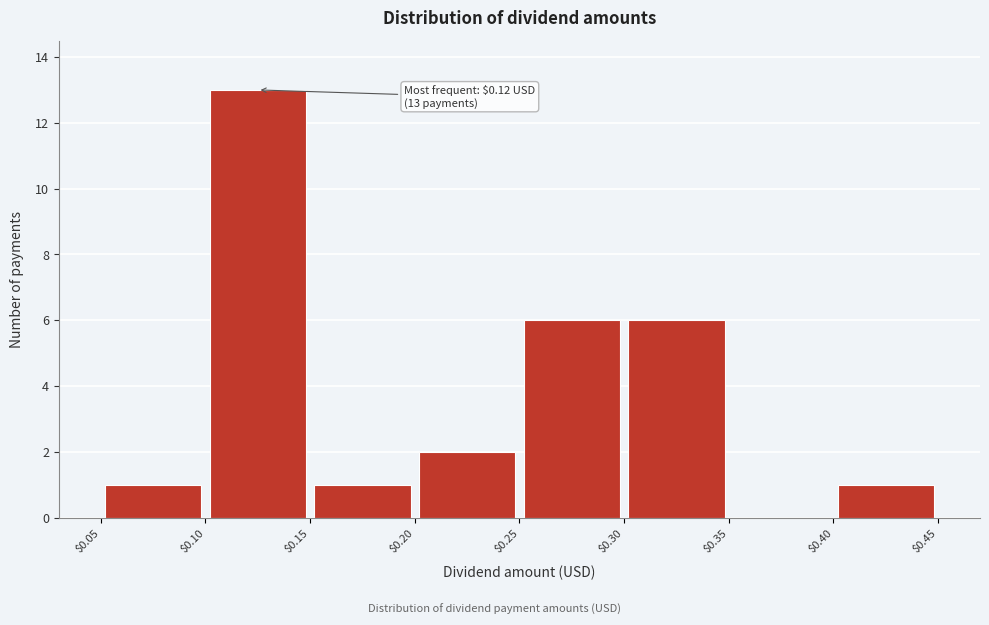

Over which range of the x-axis is the bar tallest?

$0.10 to $0.15